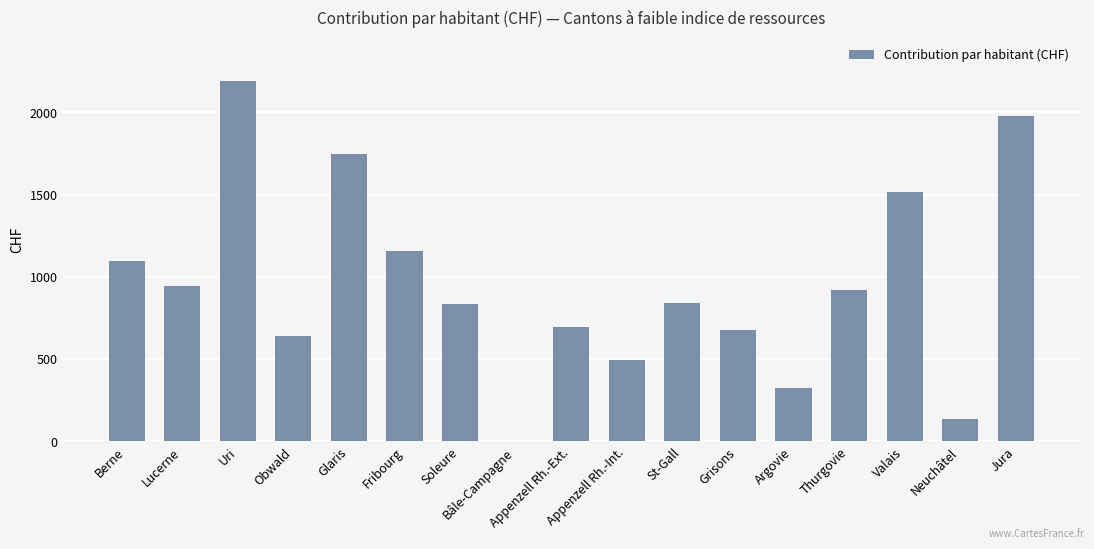

True or false: the data shows 918.0 at Thurgovie.

True